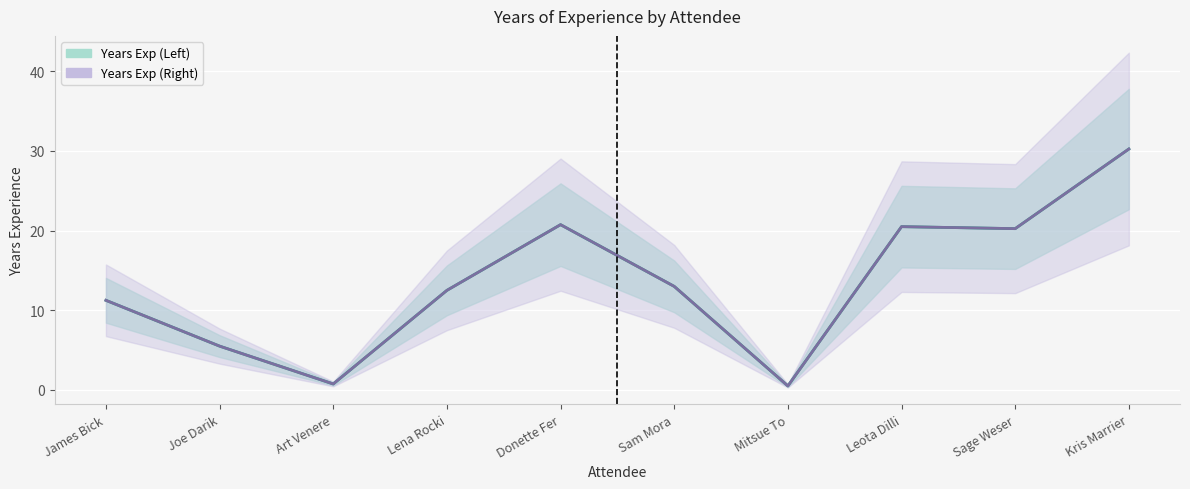

Is the value of Years Exp (Left) at Lena Rocki greater than the value of Years Exp (Right) at Joe Darik?

Yes